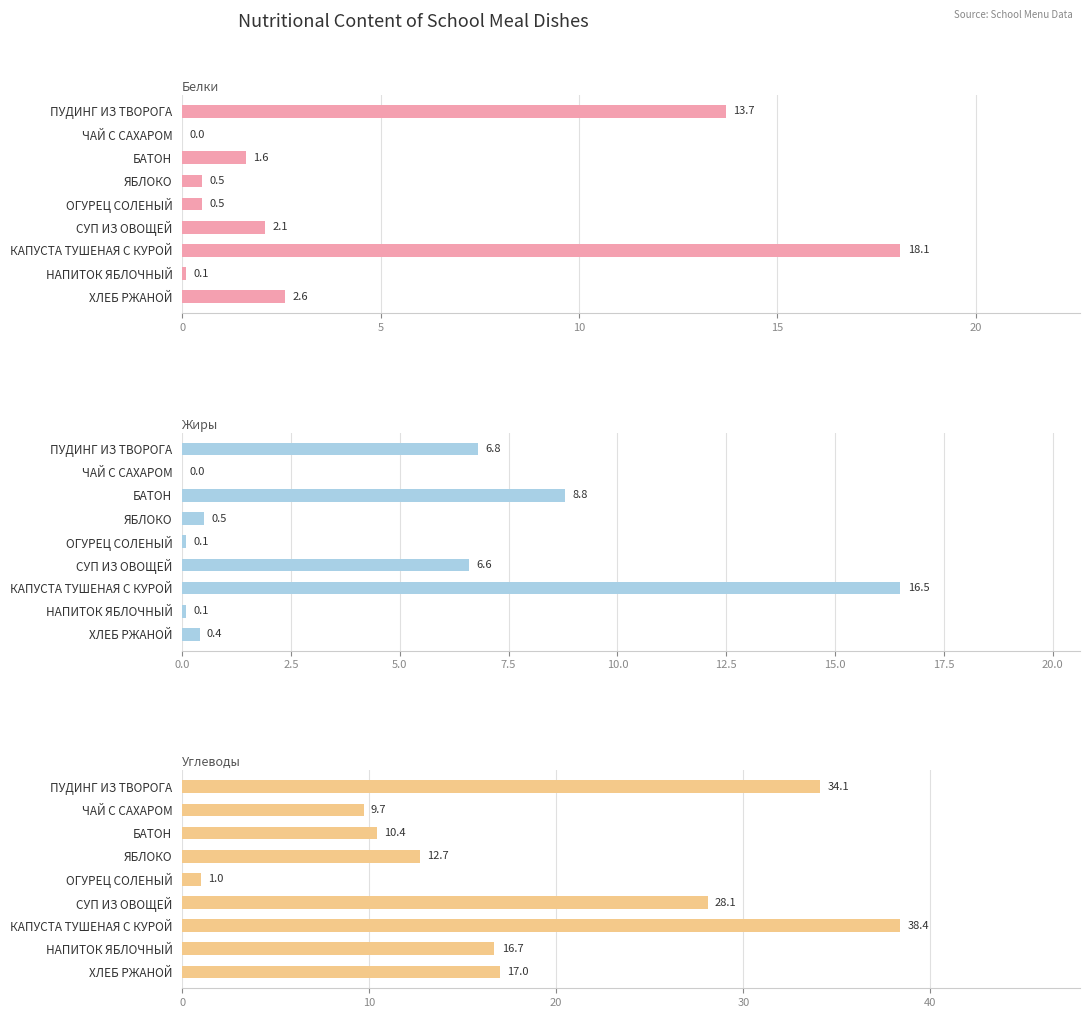

List the series in order of their peak value, lowest first.

Жиры, Белки, Углеводы